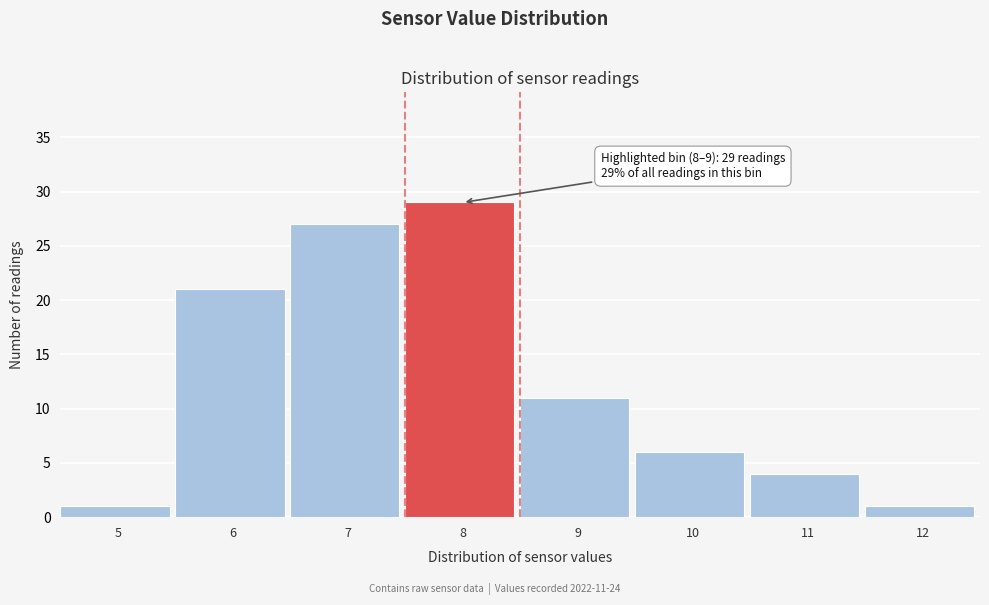

Reading right to left, transcribe all the data shown in this chart.

12=1	11=4	10=6	9=11	8=29	7=27	6=21	5=1